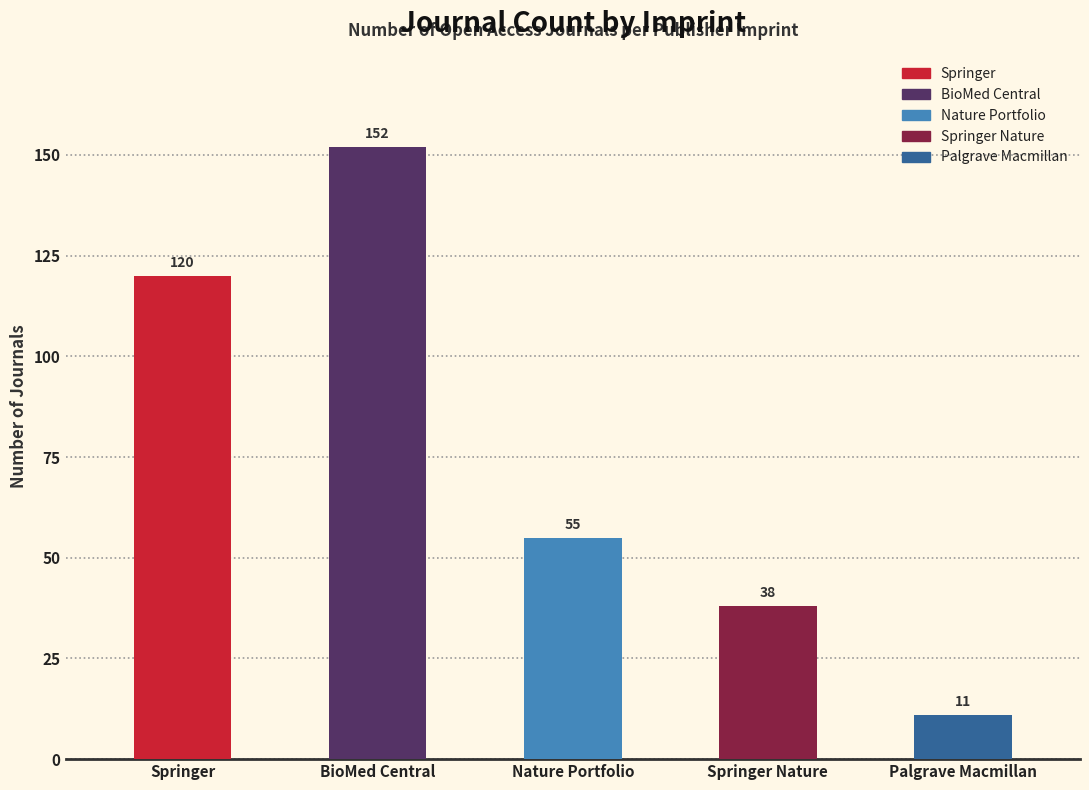

What is the label of the 3rd bar from the left?

Nature Portfolio